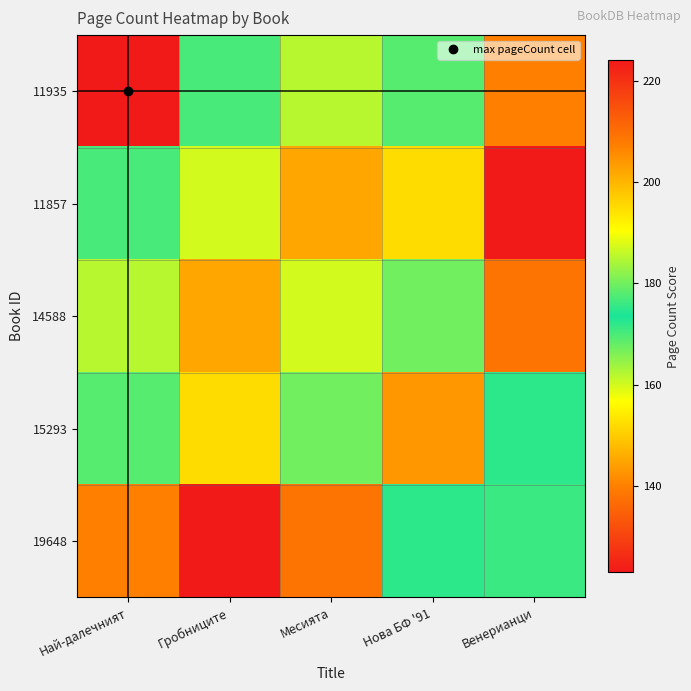

Count the number of categories in the chart.

5